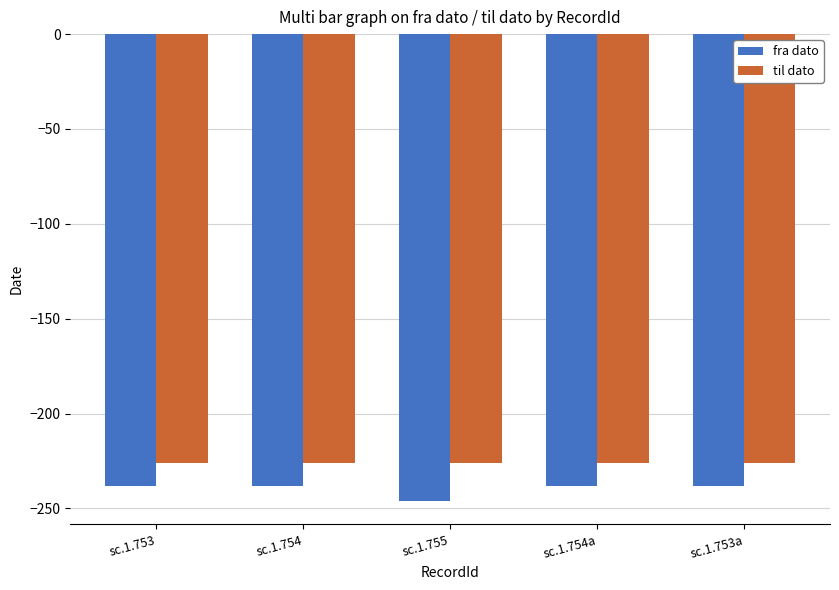

Reading right to left, transcribe all the data shown in this chart.

fra dato: -238	-238	-246	-238	-238
til dato: -226	-226	-226	-226	-226